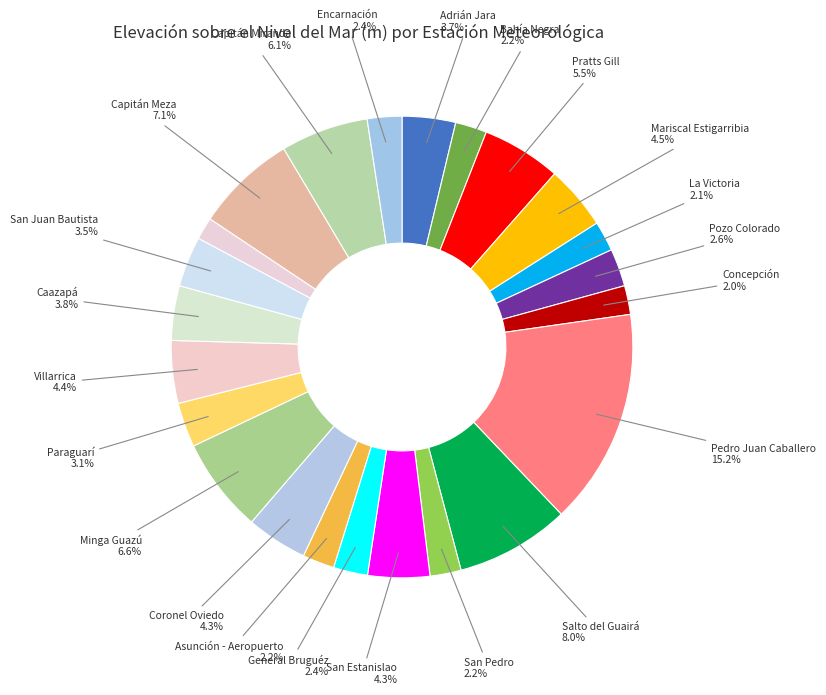

Count the number of slices in the pie.

23